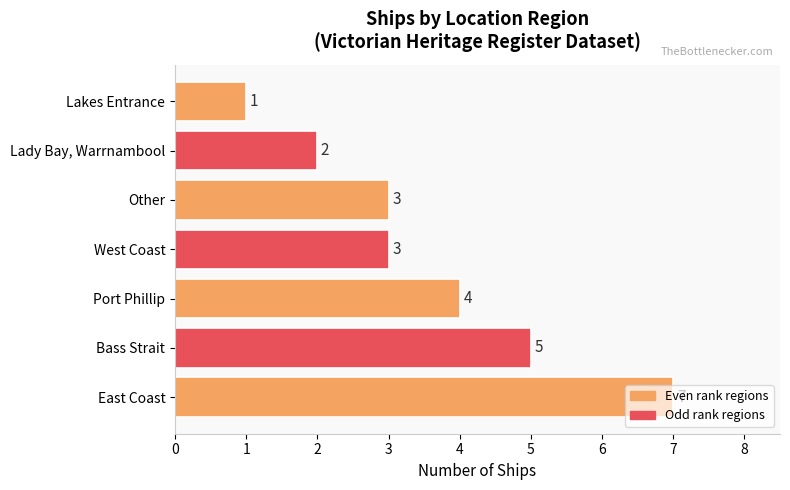

Is it true that the value at Lady Bay, Warrnambool is 3?

False